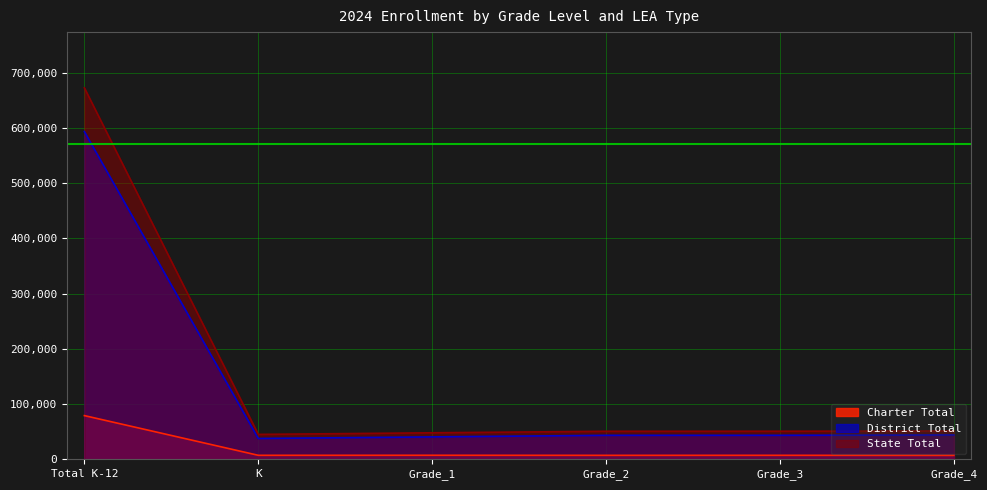

Does the chart have visible grid lines?

Yes